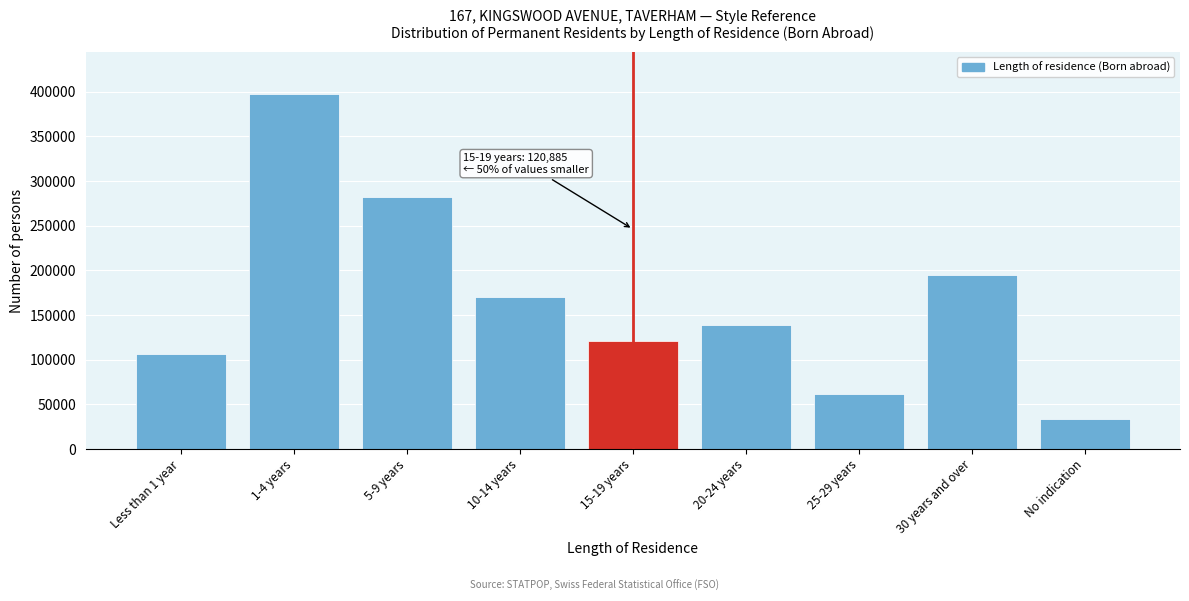

Reading left to right, what are all the values shown in this chart?

Less than 1 year=106052	1-4 years=396747	5-9 years=282023	10-14 years=169930	15-19 years=120885	20-24 years=139113	25-29 years=61677	30 years and over=194310	No indication=33694